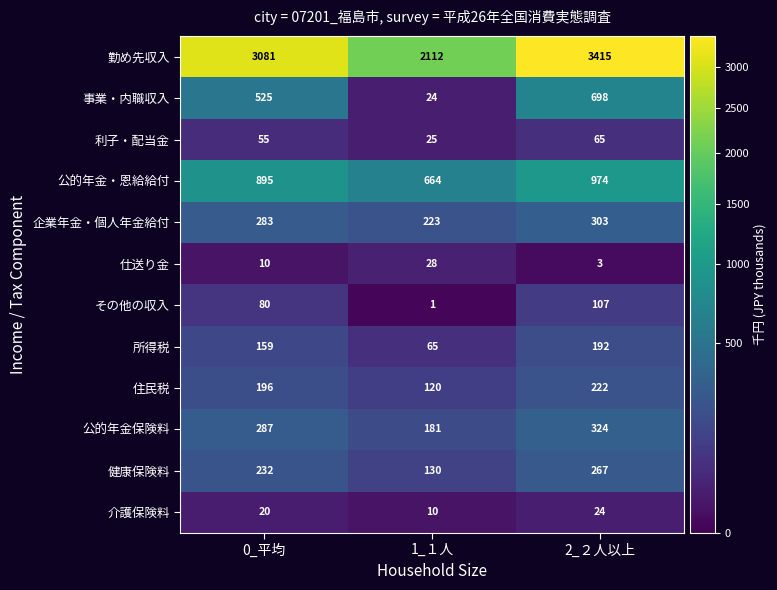

Rank the series by their maximum value, from highest to lowest.

勤め先収入, 公的年金・恩給給付, 事業・内職収入, 公的年金保険料, 企業年金・個人年金給付, 健康保険料, 住民税, 所得税, その他の収入, 利子・配当金, 仕送り金, 介護保険料